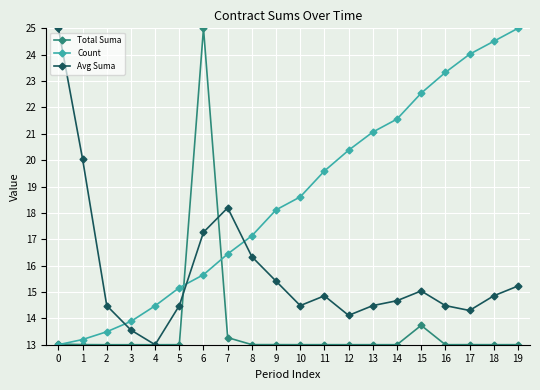

True or false: Count has more than 2 interior local peaks.

False